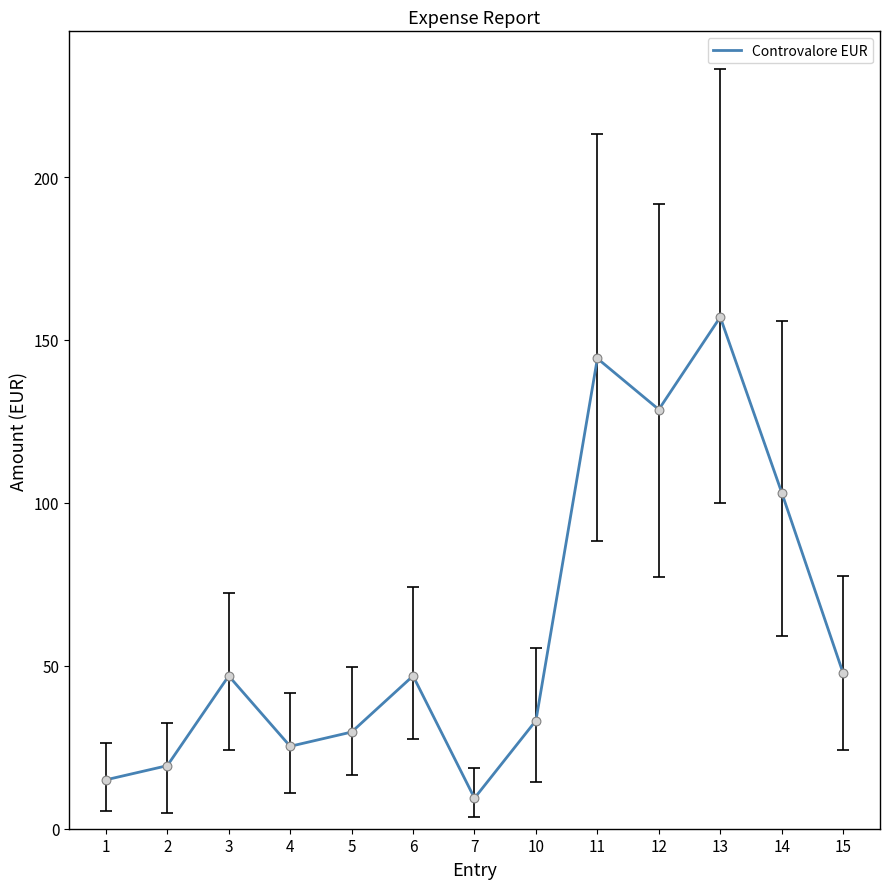

Which has a higher value, 10 or 12?

12